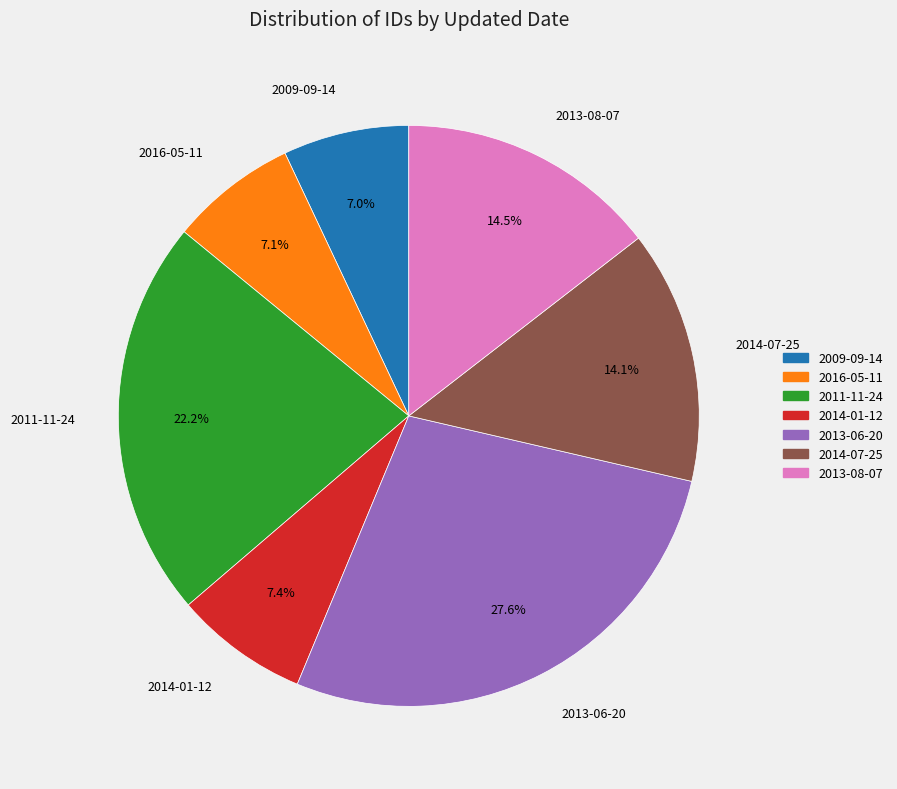

To the nearest percent, what percentage of the pie is 2013-06-20?

28%